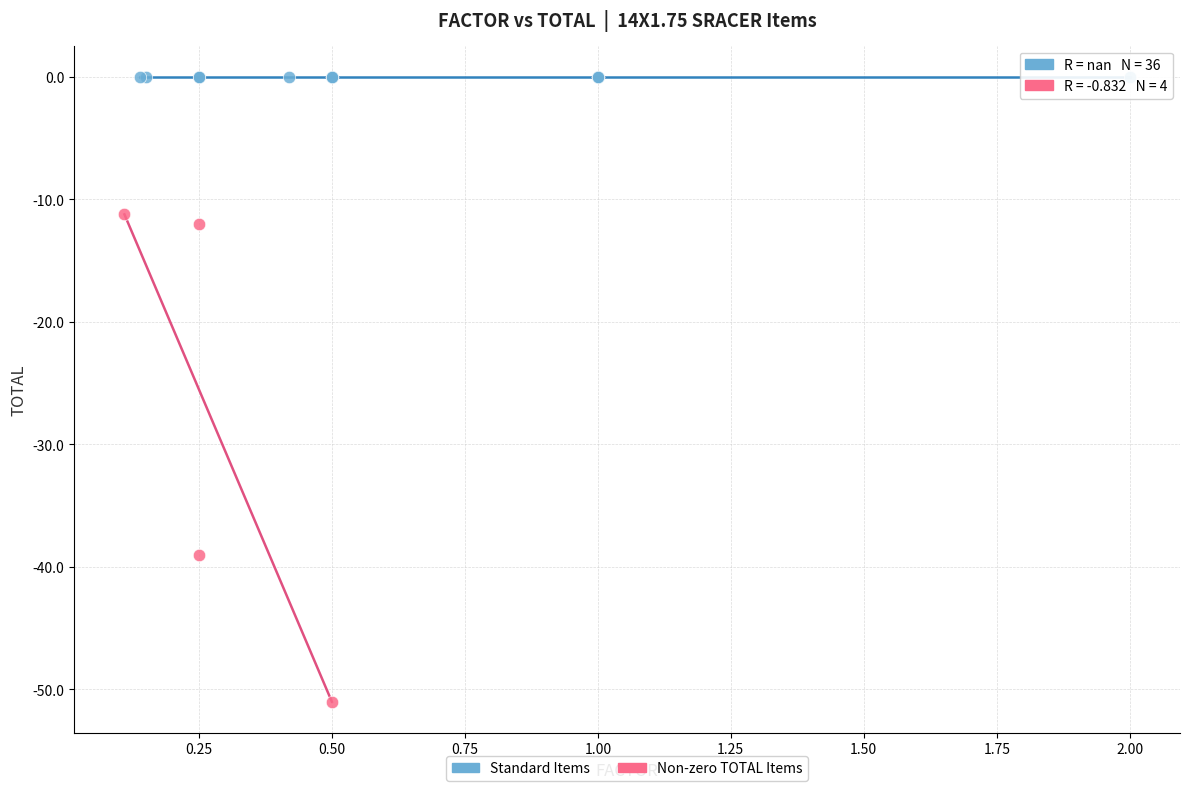

Which series contains the highest Y value?

Standard Items